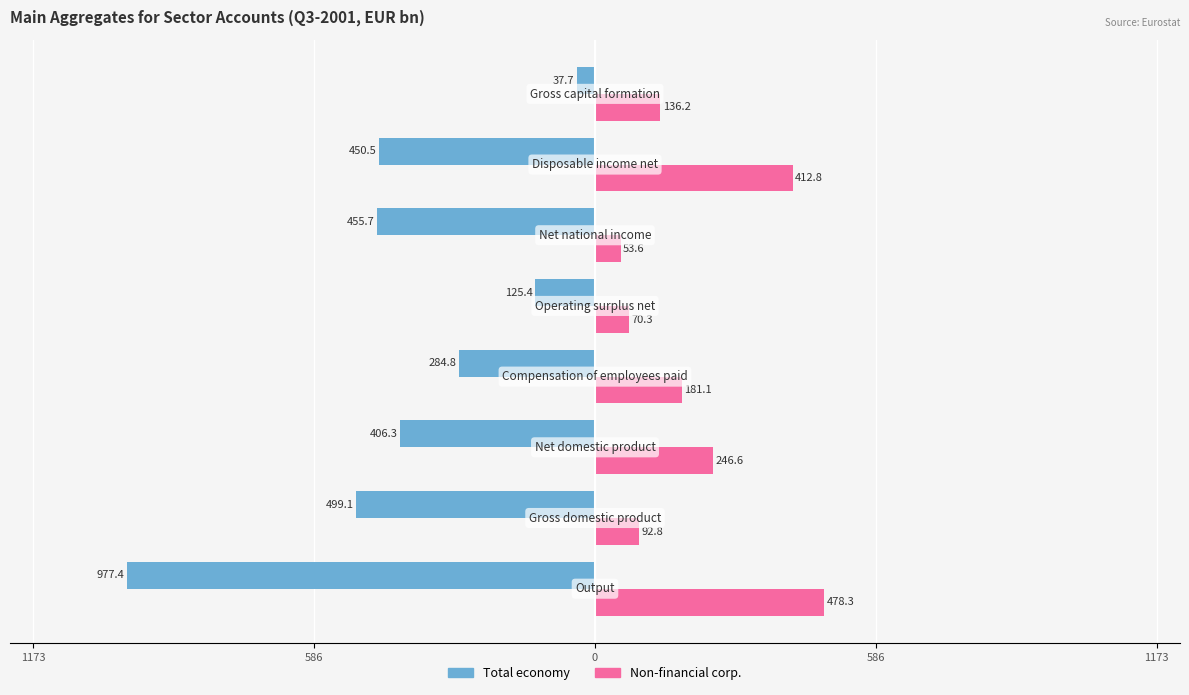

Is it true that Male equals -425.9 at 586?

False